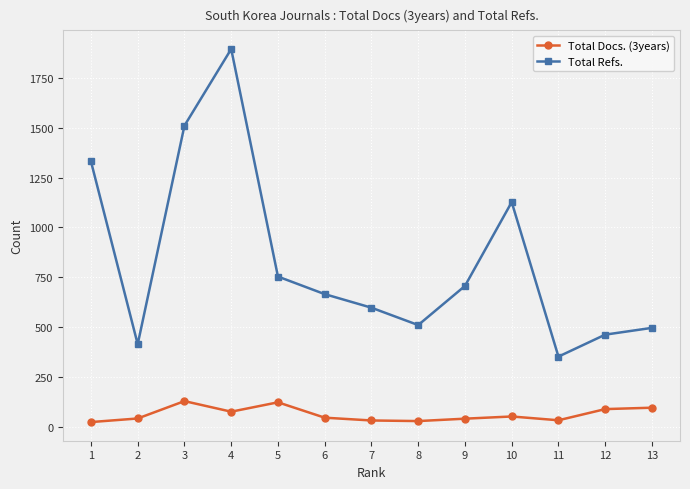

Where does the Total Docs. (3years) series first go above 47?

3